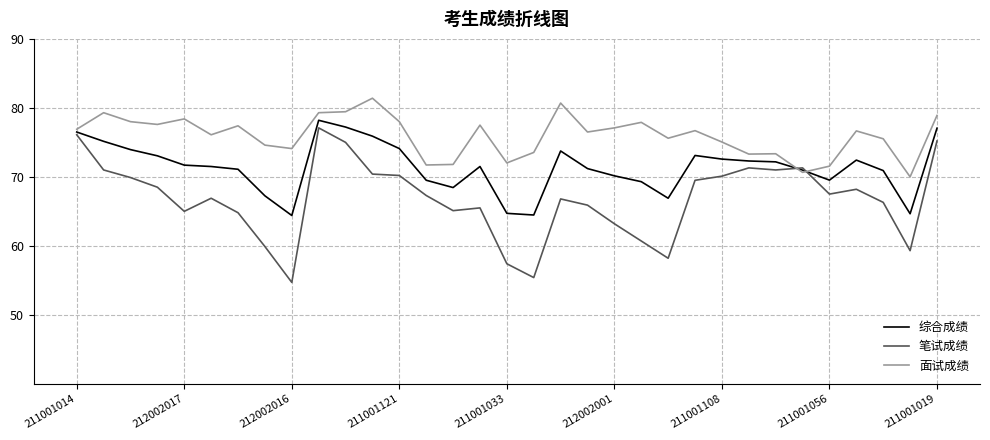

Which series has the largest range (max minus min)?

笔试成绩